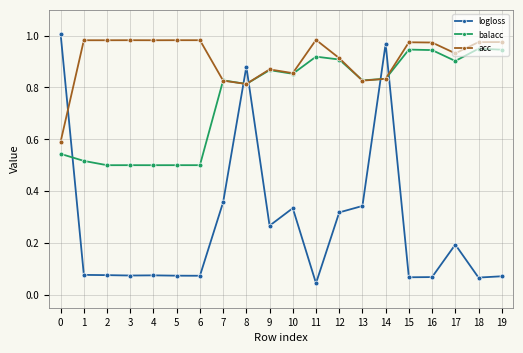

Which series has the widest spread of values?

logloss